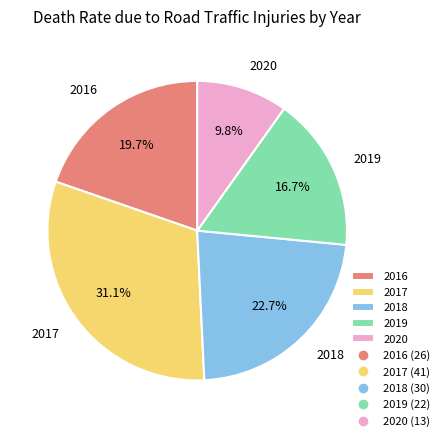

To the nearest percent, what is the combined percentage of 2018 and 2019?

39%